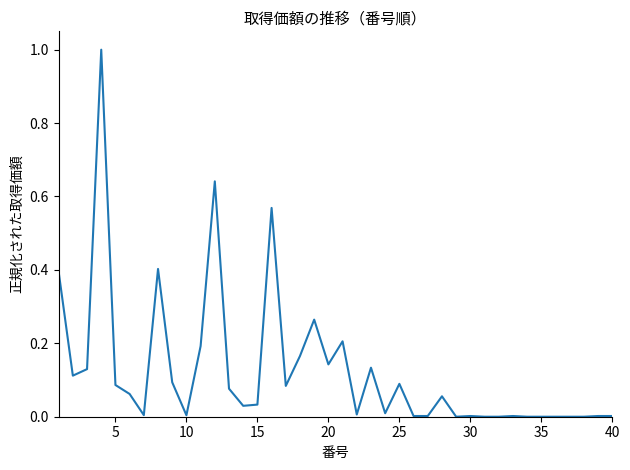

What is the maximum value shown in the chart?

1.0